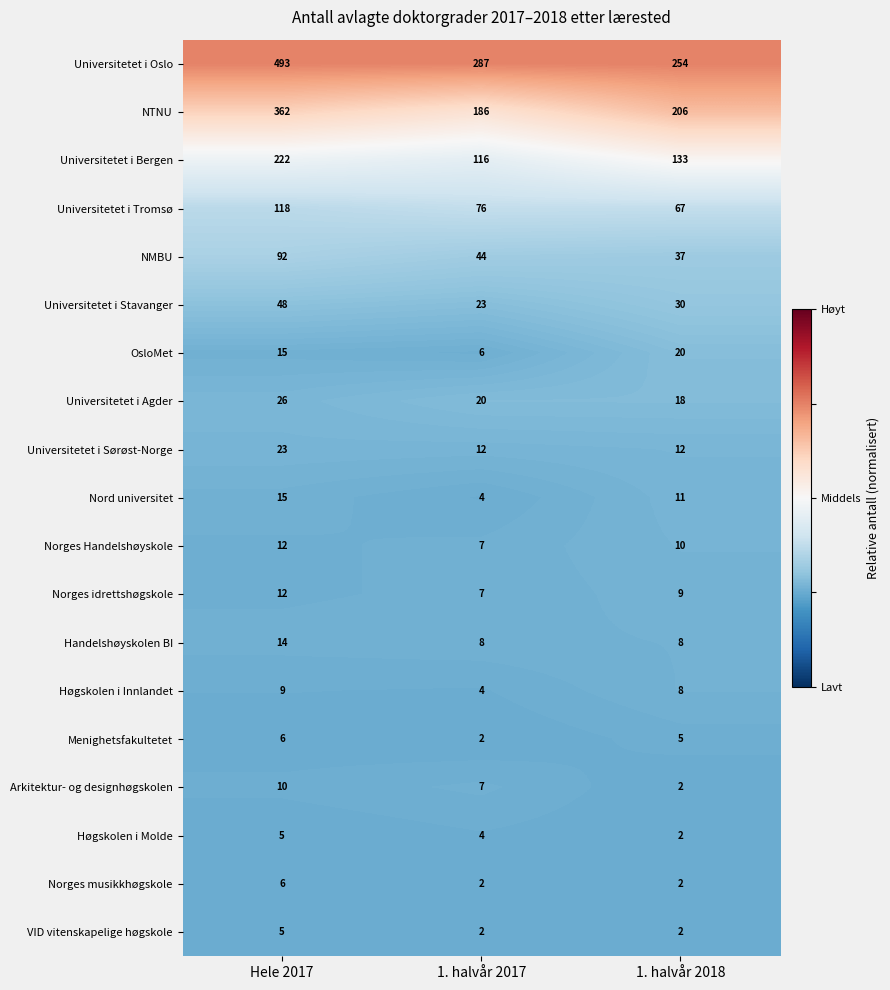

Which series has the widest spread of values?

Universitetet i Oslo